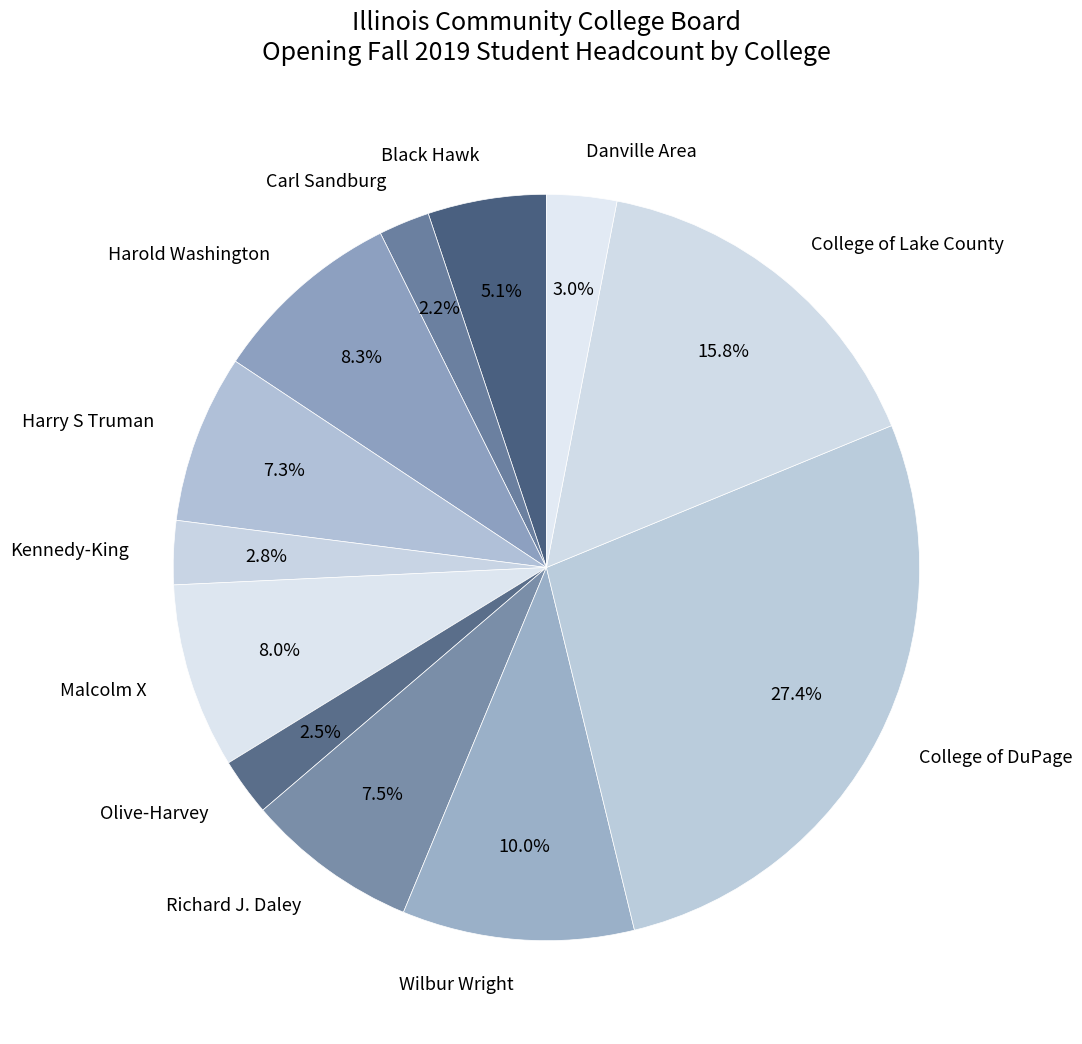

The Harold Washington slice represents 20% of the pie. True or false?

False